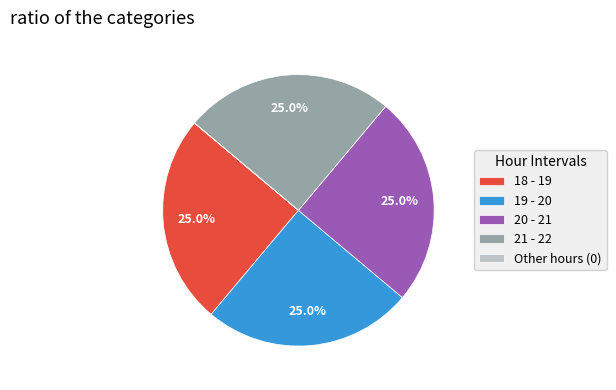

Approximately how many times larger is the value at 18 - 19 compared to 21 - 22?

1.0